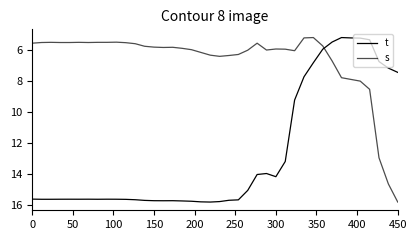

What is the maximum value shown in the chart?

15.8